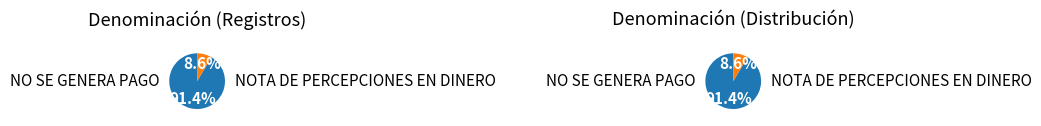

Do NO SE GENERA PAGO and NOTA DE PERCEPCIONES EN DINERO together represent more than half of the pie?

Yes